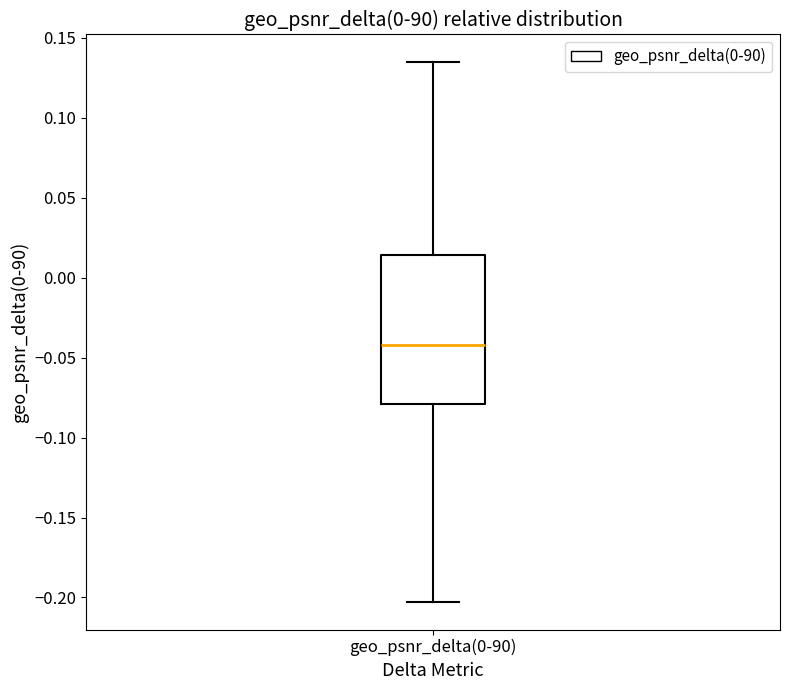

Transcribe this box plot: give where the median line is, the range the box spans, and where the two whiskers end, as read against the y-axis. The values are not printed on the chart, so give them approximately, as read against the axis.

median -0.040, box -0.080 to 0.015, whiskers -0.205 to 0.135